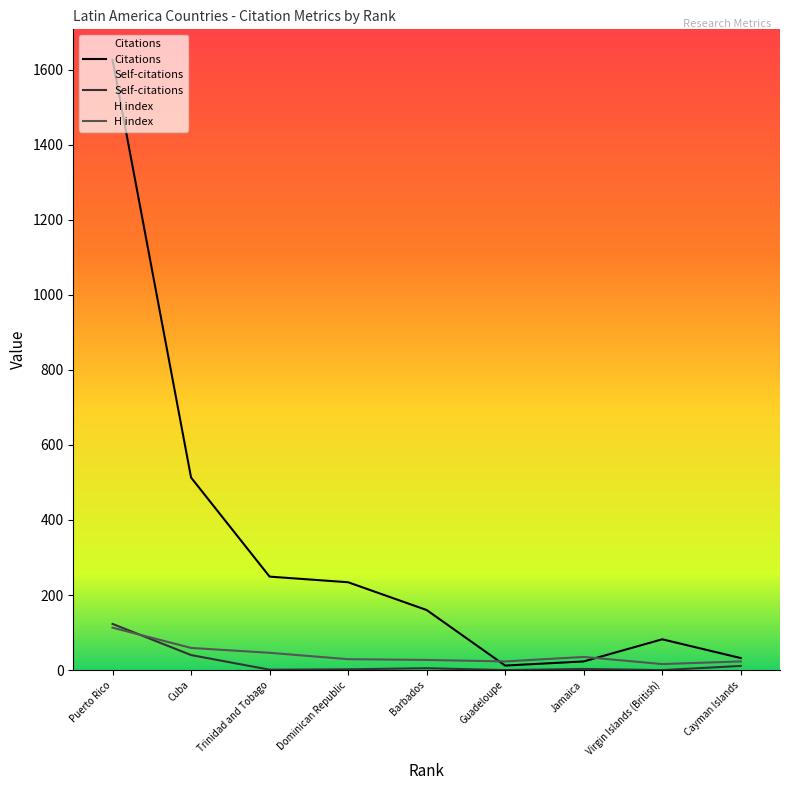

Reading right to left, what are all the values shown in this chart?

Citations: Puerto Rico=1626	Cuba=513	Trinidad and Tobago=249	Dominican Republic=234	Barbados=160	Guadeloupe=12	Jamaica=23	Virgin Islands (British)=82	Cayman Islands=32
Self-citations: Puerto Rico=123	Cuba=40	Trinidad and Tobago=1	Dominican Republic=2	Barbados=5	Guadeloupe=0	Jamaica=3	Virgin Islands (British)=0	Cayman Islands=11
H index: Puerto Rico=113	Cuba=59	Trinidad and Tobago=46	Dominican Republic=29	Barbados=27	Guadeloupe=23	Jamaica=35	Virgin Islands (British)=16	Cayman Islands=23